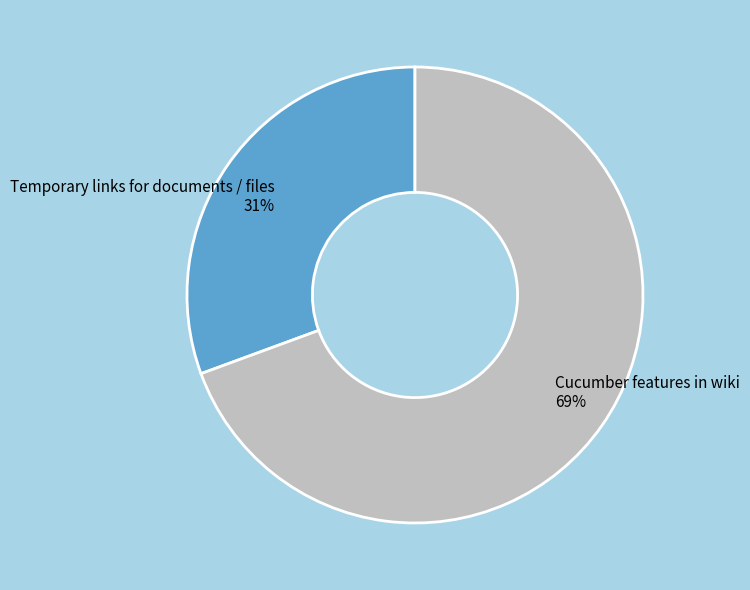

How many segments does this pie chart have?

2